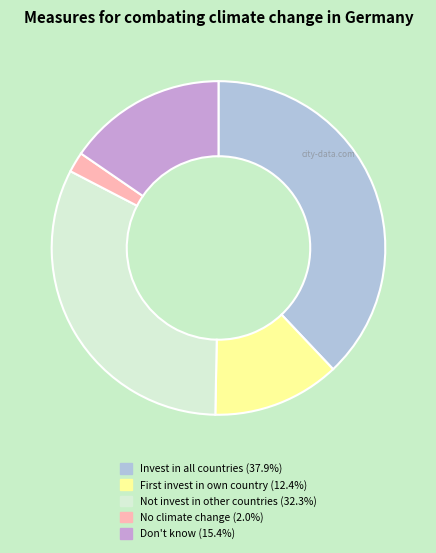

Is there any slice that represents more than half of the pie?

No